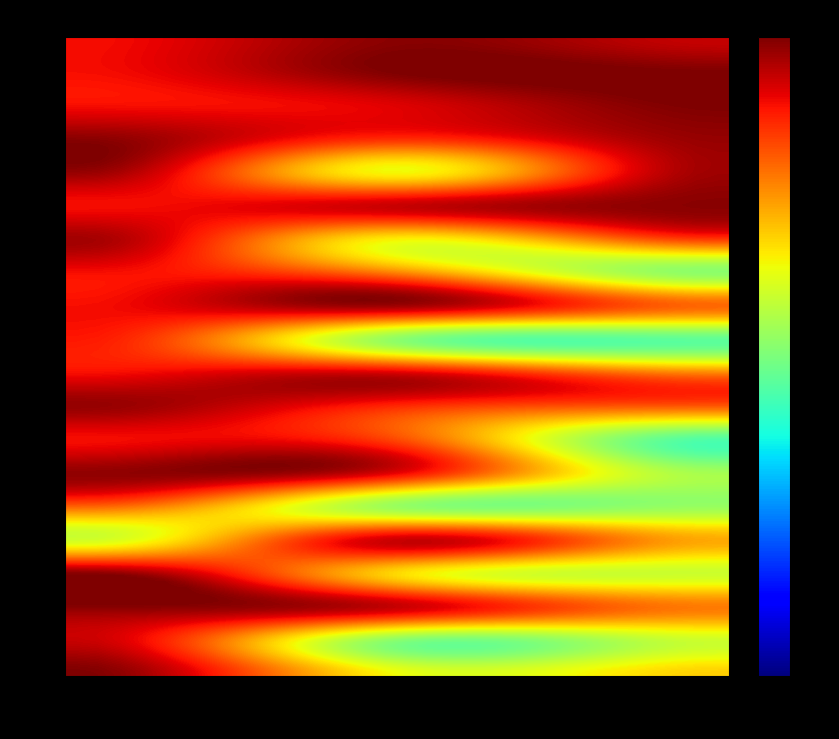

Reading left to right, list all the values displayed in this chart.

00010: 0.8	0.9	0.9
00011: 0.8	0.9	0.9
00012: 0.8	0.9	0.9
00013: 0.9	0.8	0.9
00014: 0.9	0.0	0.0
00015: 0.8	0.9	0.9
00016: 0.9	0.6	0.0
00017: 0.8	0.0	0.0
00018: 0.8	0.9	0.8
00019: 0.8	0.0	0.0
00021: 0.8	0.0	0.0
00023: 0.9	0.8	0.8
00025: 0.8	0.0	0.0
00026: 0.0	0.0	0.0
00027: 0.8	0.0	0.0
00028: 0.0	0.9	0.0
00029: 0.9	0.0	0.0
00039: 0.9	0.9	0.0
00040: 0.9	0.0	0.0
00045: 0.9	0.0	0.0